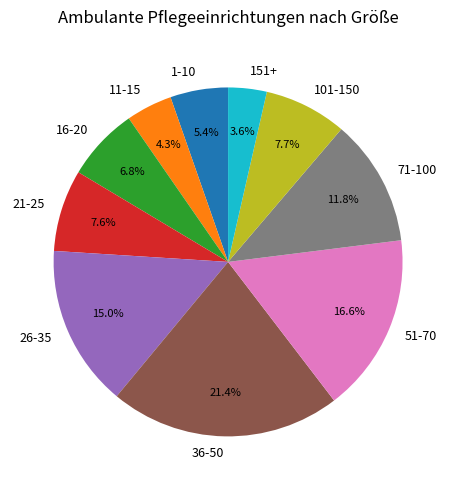

Between 26-35 and 151+, which is larger?

26-35